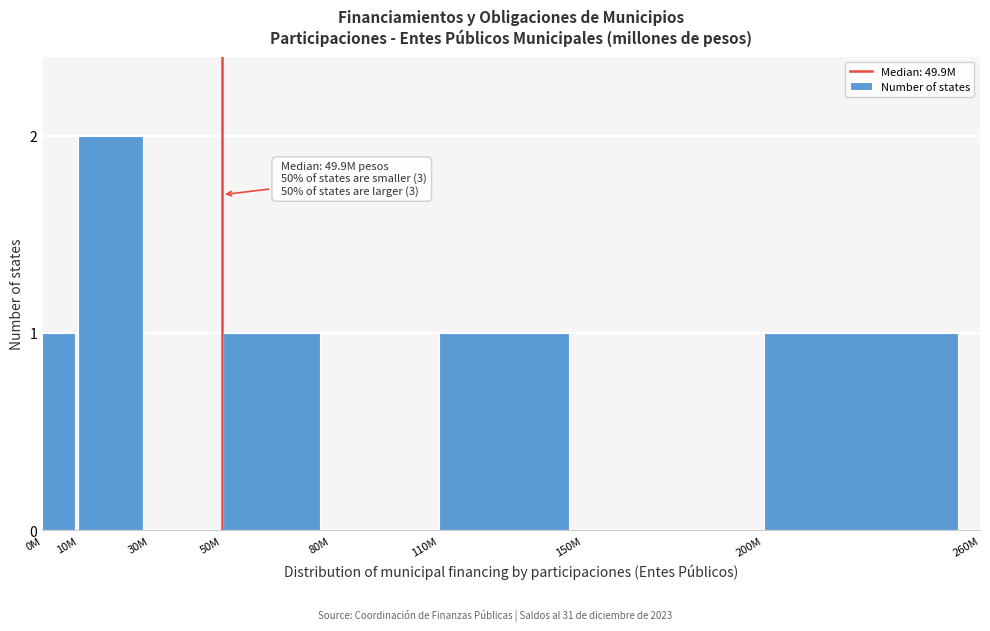

Reading left to right, transcribe all the data shown in this chart.

0M=1	10M=2	30M=0	50M=1	80M=0	110M=1	150M=0	200M=1